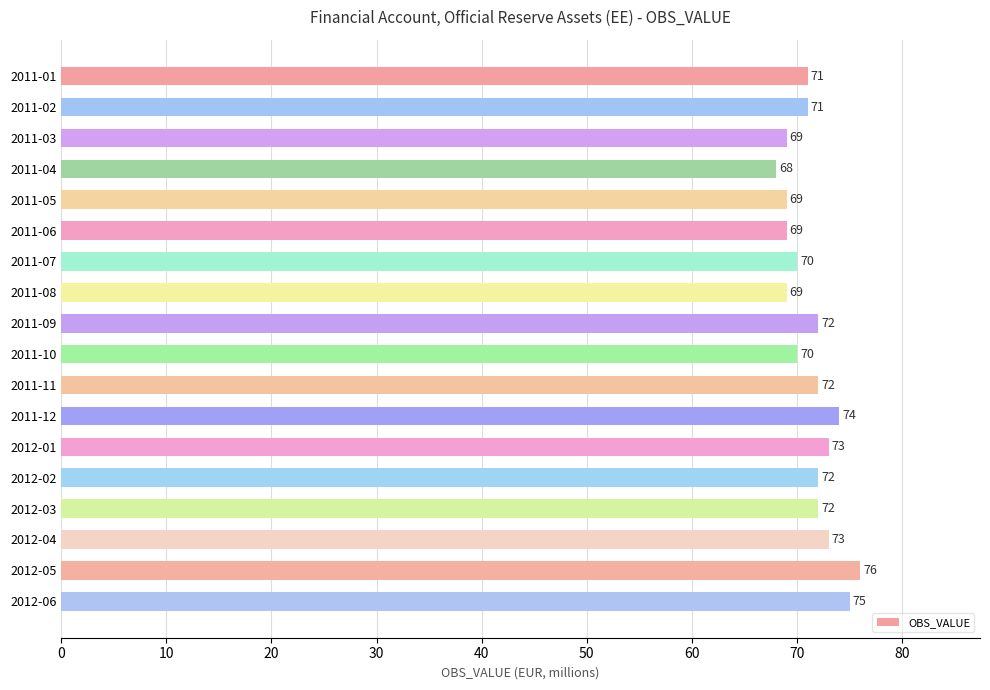

What is the difference between the second highest and second lowest values?

6